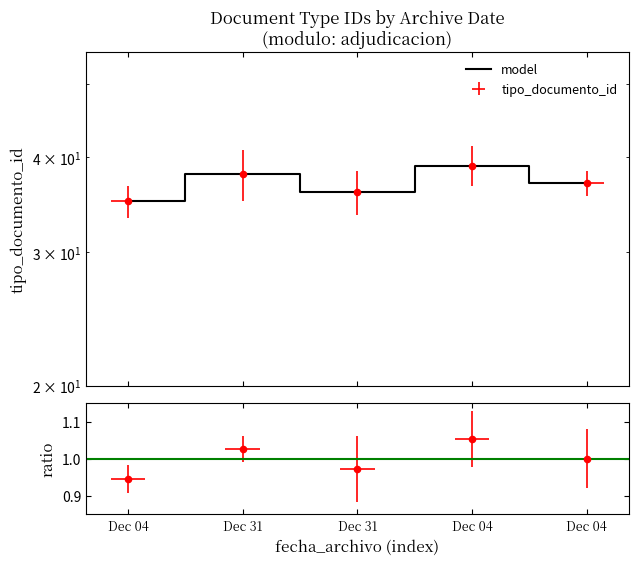

Approximately how many times larger is the value at Dec 04 compared to Dec 04?

0.9